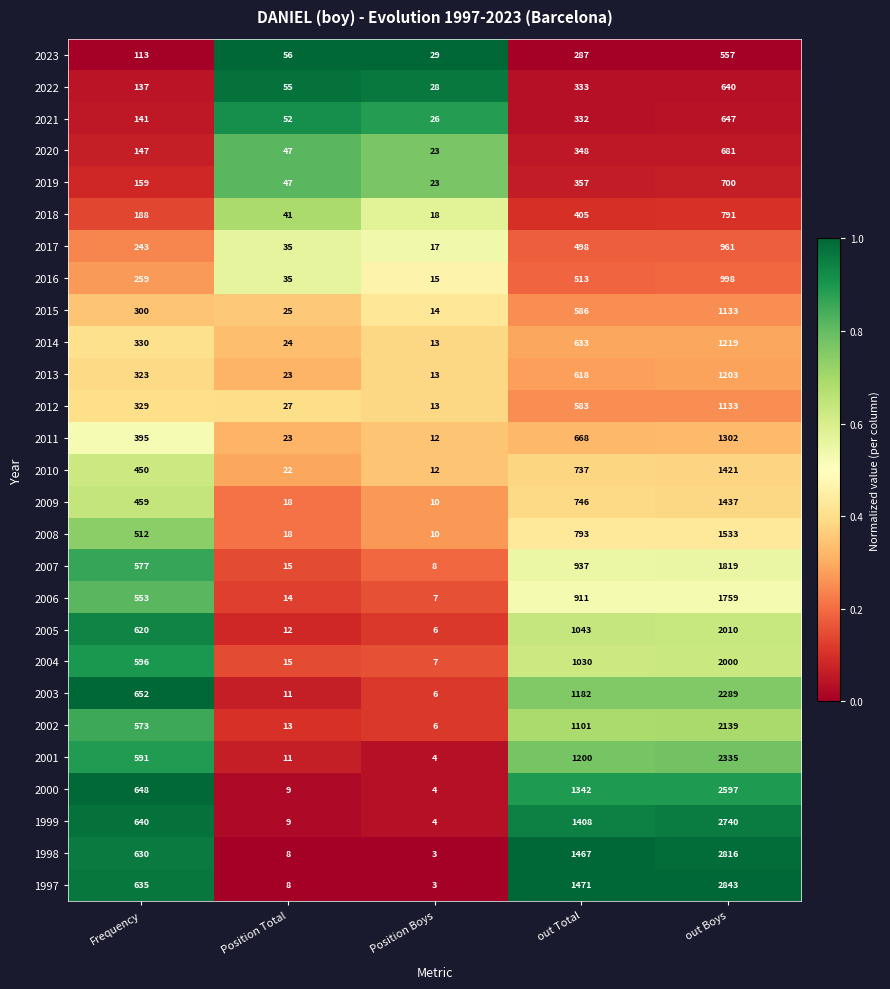

What is the approximate value of 2018 at Position Boys, to the nearest 10?

20